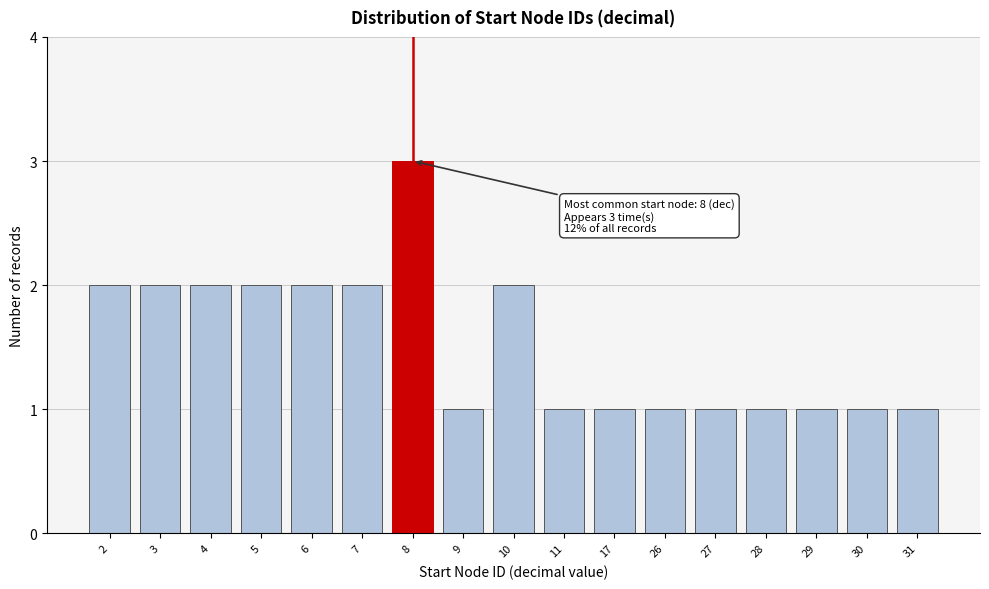

Reading left to right, transcribe all the data shown in this chart.

2	2	2	2	2	2	3	1	2	1	1	1	1	1	1	1	1